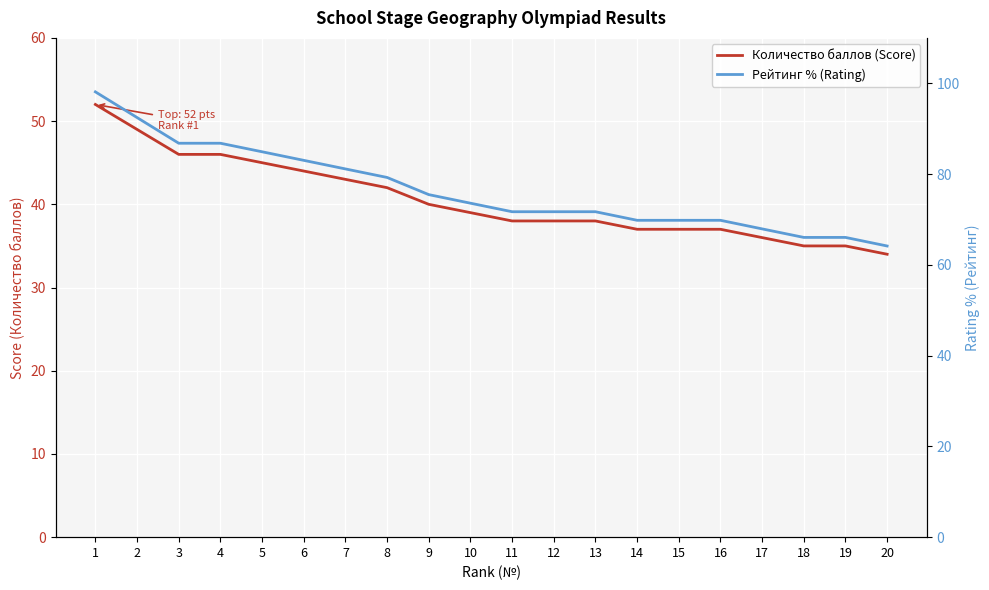

Is it true that Рейтинг % (Rating) equals 71.7 at 11?

True